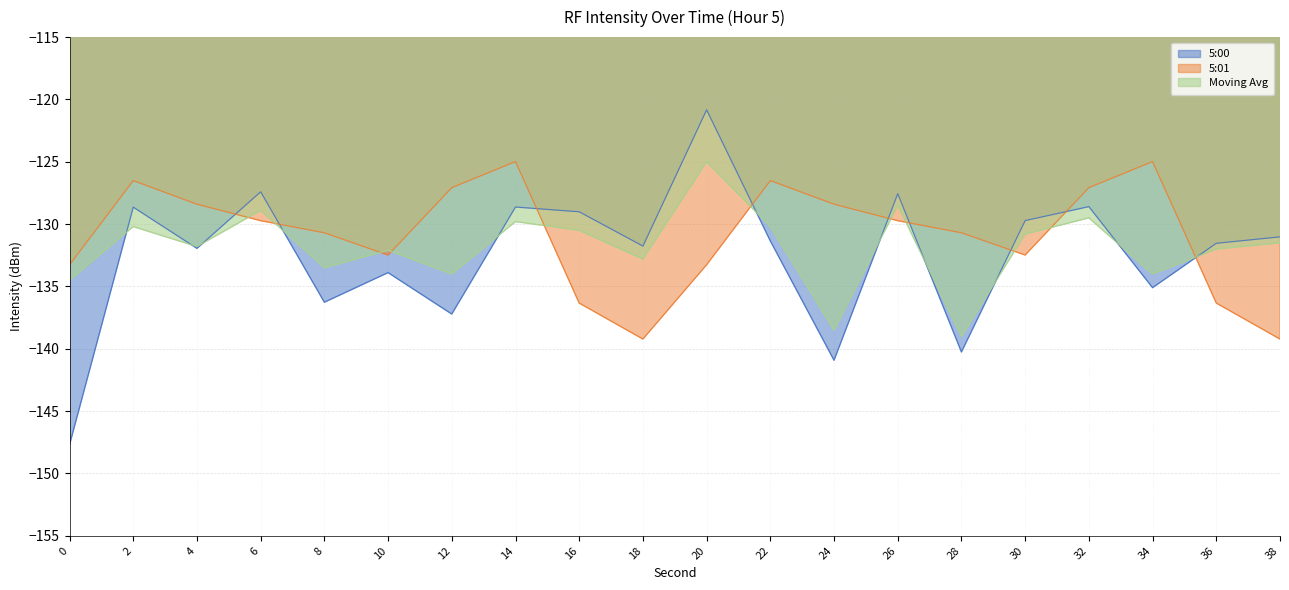

Where do 5:01 and 5:00 first cross each other?

4 and 6